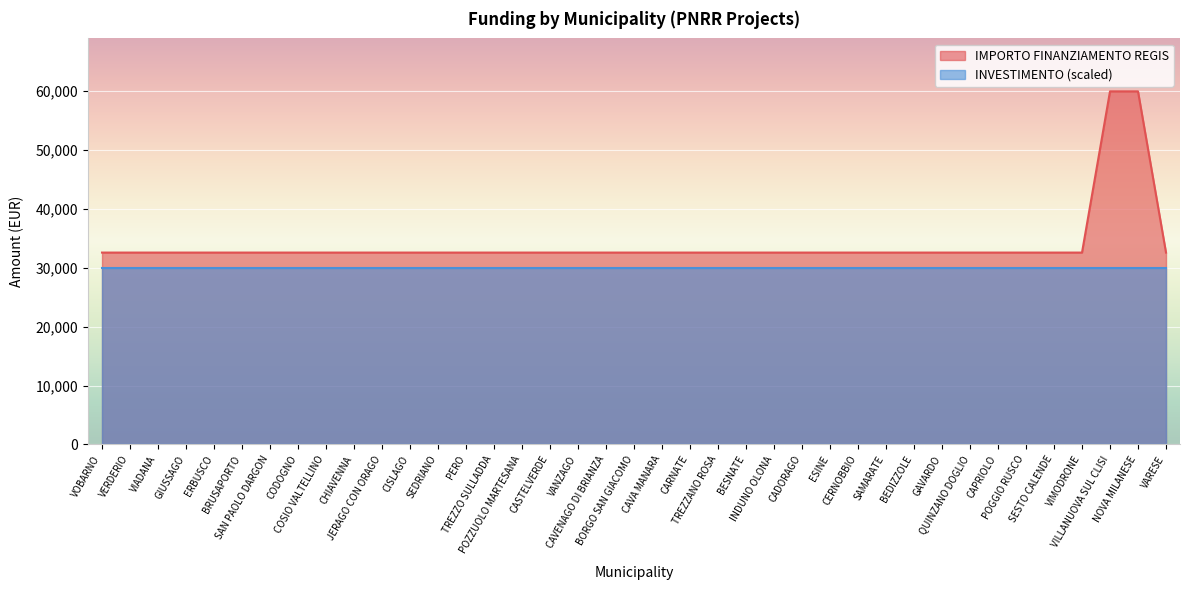

Does the chart display data point markers on the line(s)?

No